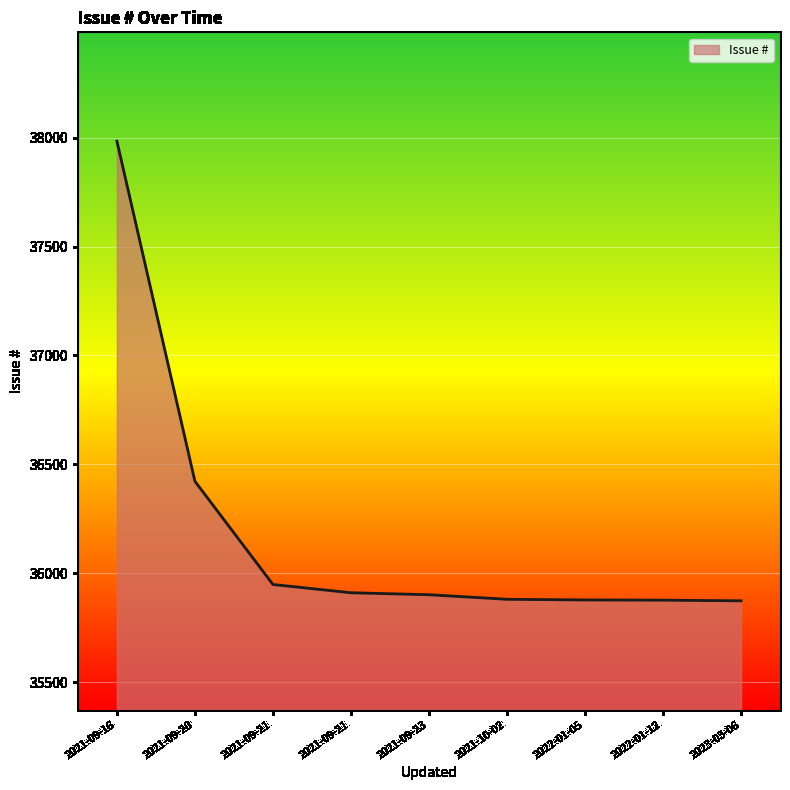

Between 2023-03-06 and 2021-10-02, which is larger?

2021-10-02